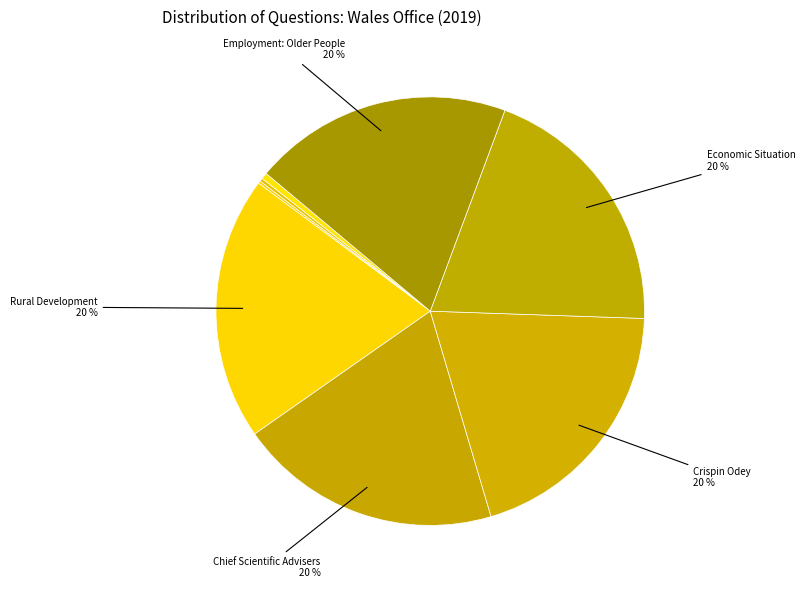

How many slices are in this pie chart?

8